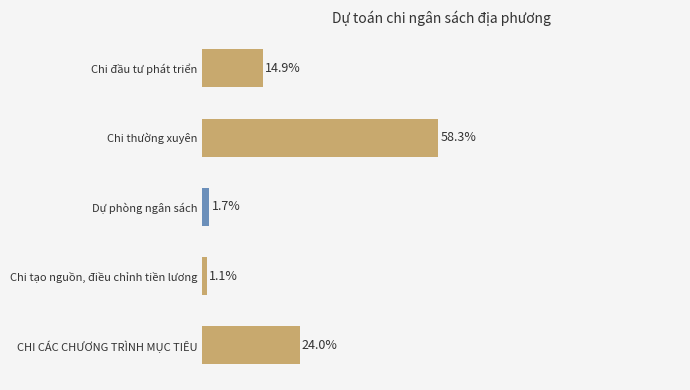

Are the bars horizontal?

Yes